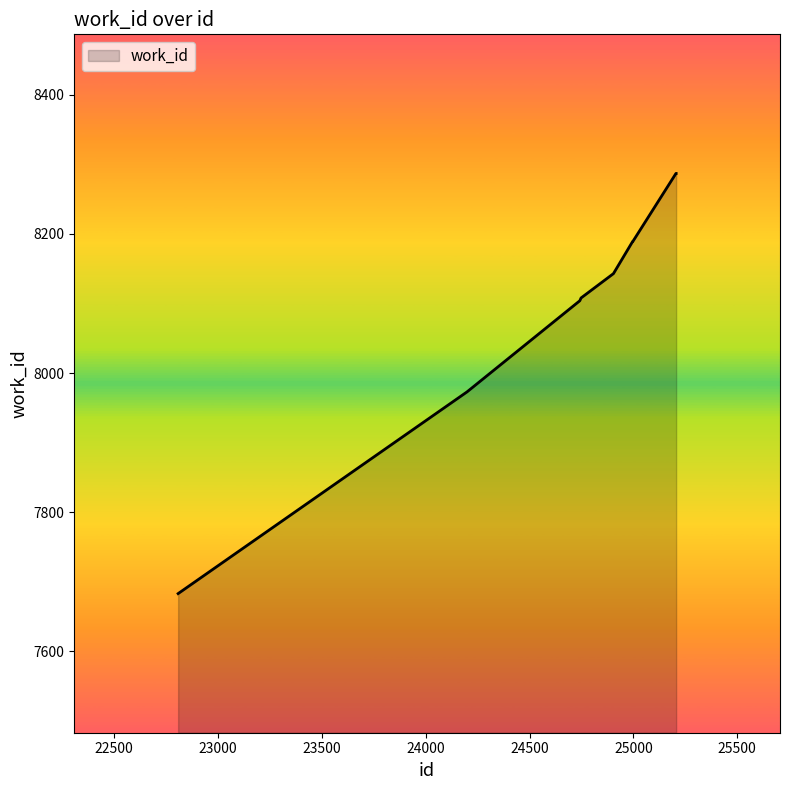

What is the minimum value shown in the chart?

7683